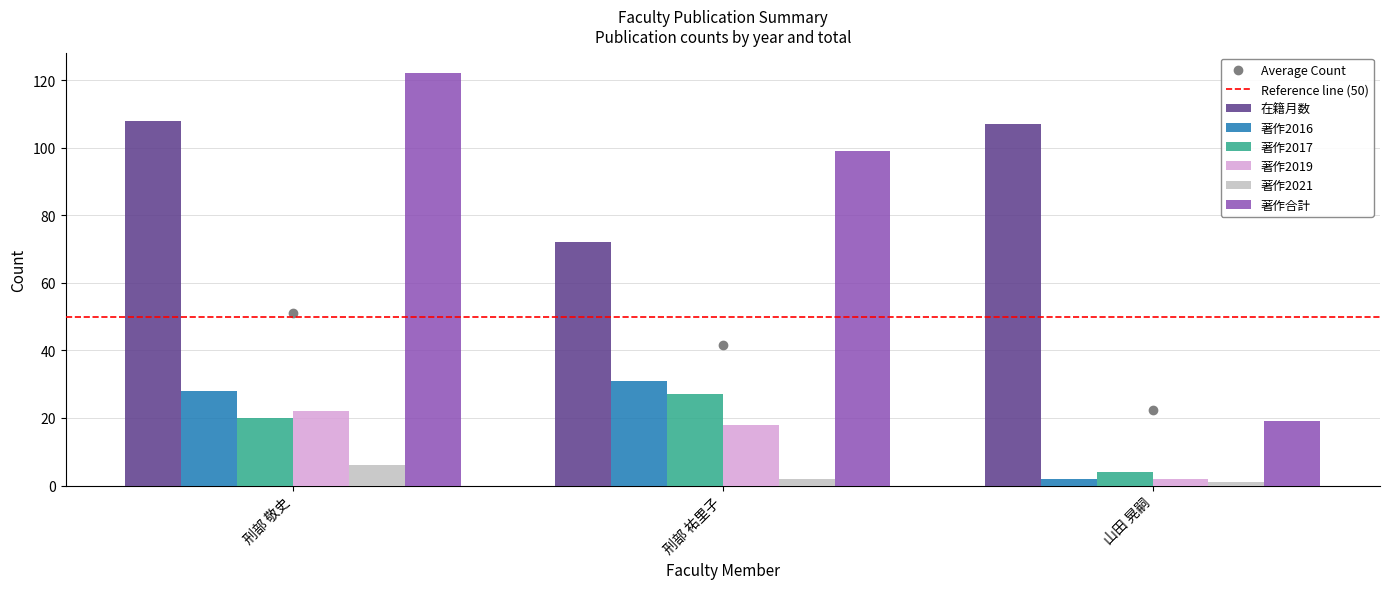

What is the label of the 1st bar from the right?

山田 晃嗣